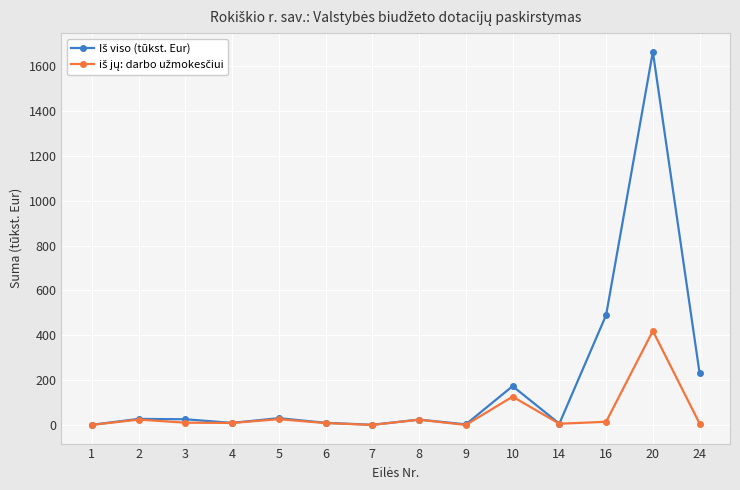

At which category is the sum across all series the highest?

20